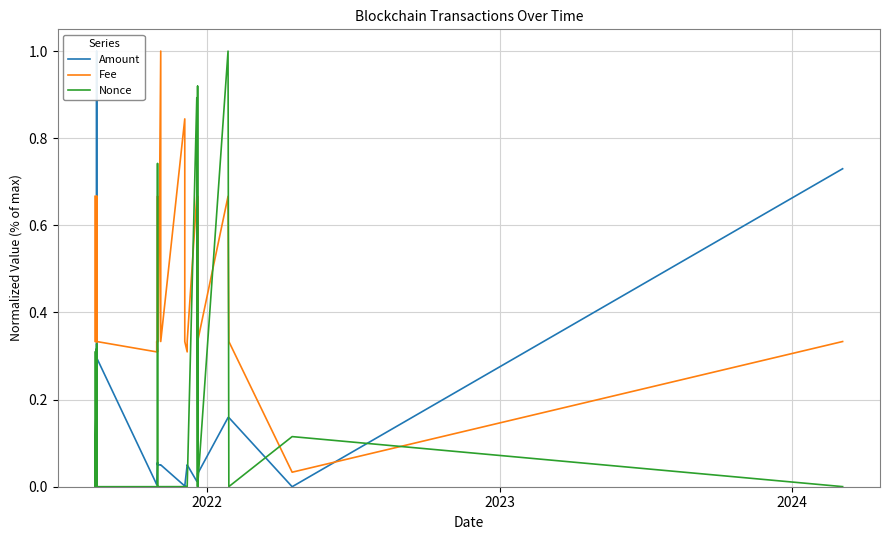

The Amount series shows 0.0 at 2022. True or false?

False